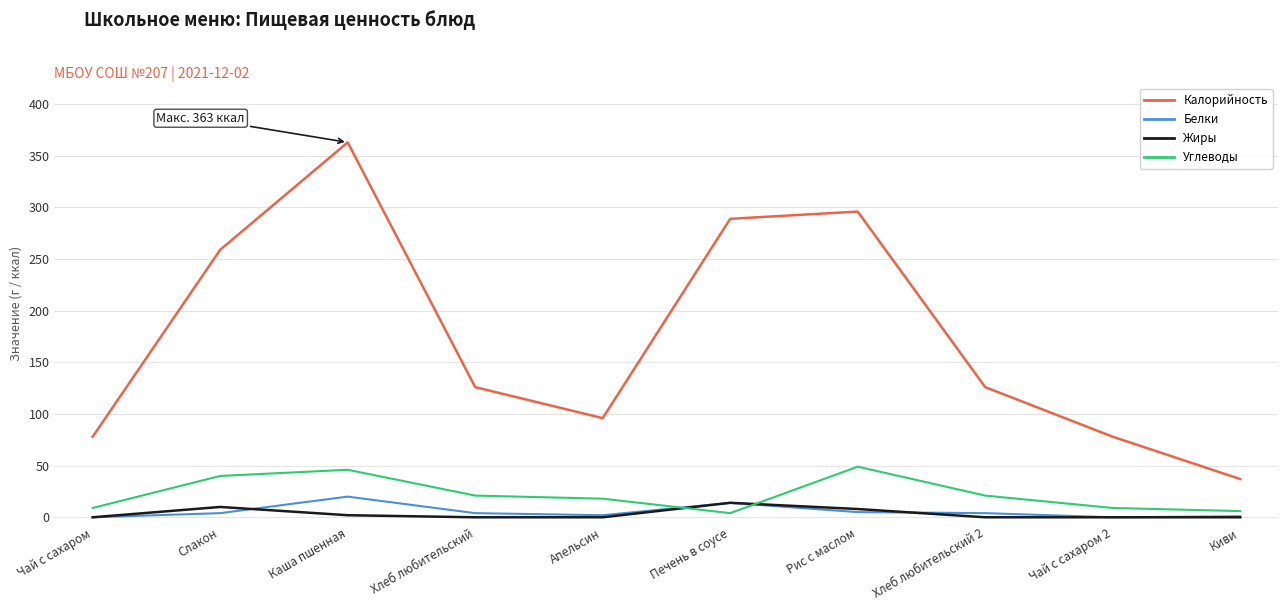

What are all the series names shown in the legend?

Калорийность, Белки, Жиры, Углеводы